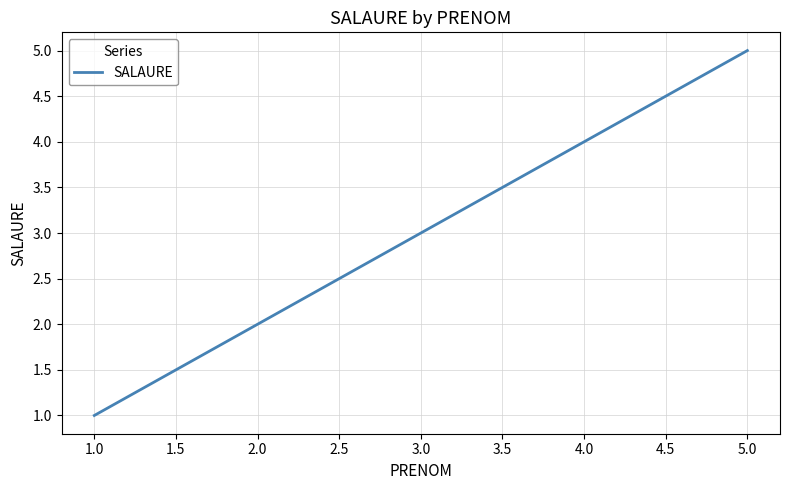

List the labels in order of value, largest first.

5.0, 4.0, 3.0, 2.0, 1.0